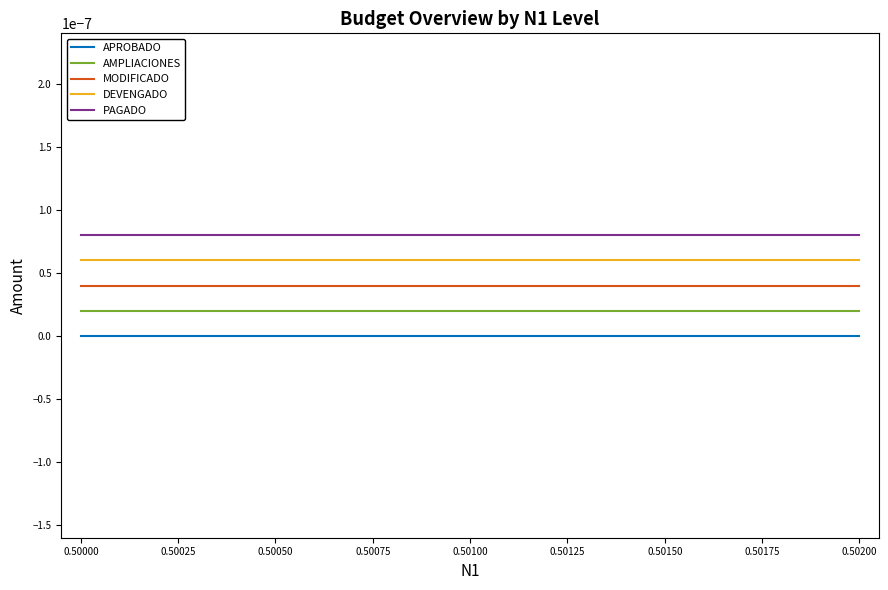

Rank the series by their average value, from lowest to highest.

APROBADO, AMPLIACIONES, MODIFICADO, DEVENGADO, PAGADO